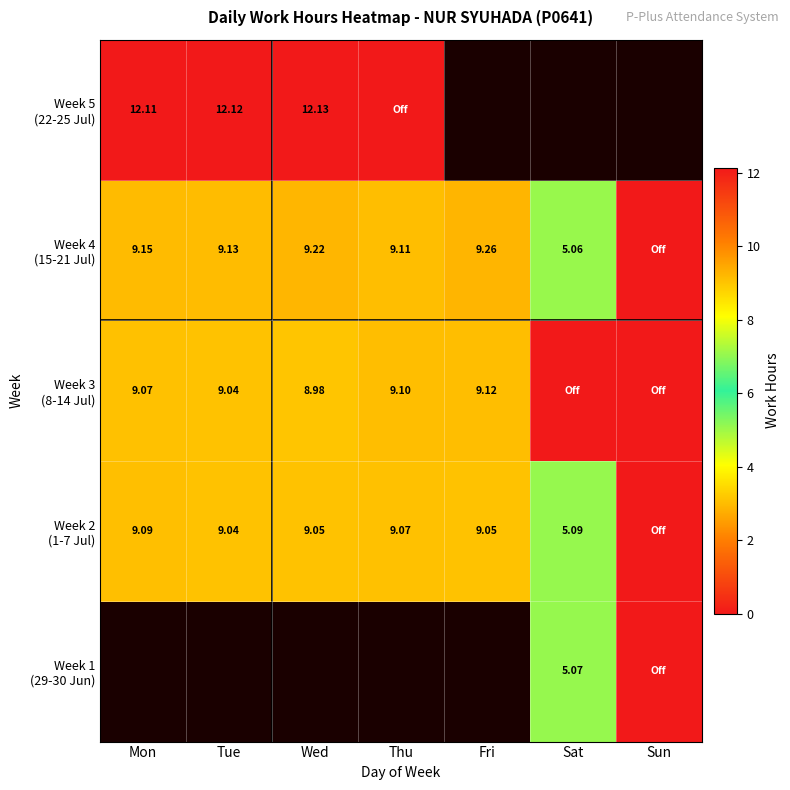

The value of Week 2 (1-7 Jul) at Sat is 5.1. True or false?

True